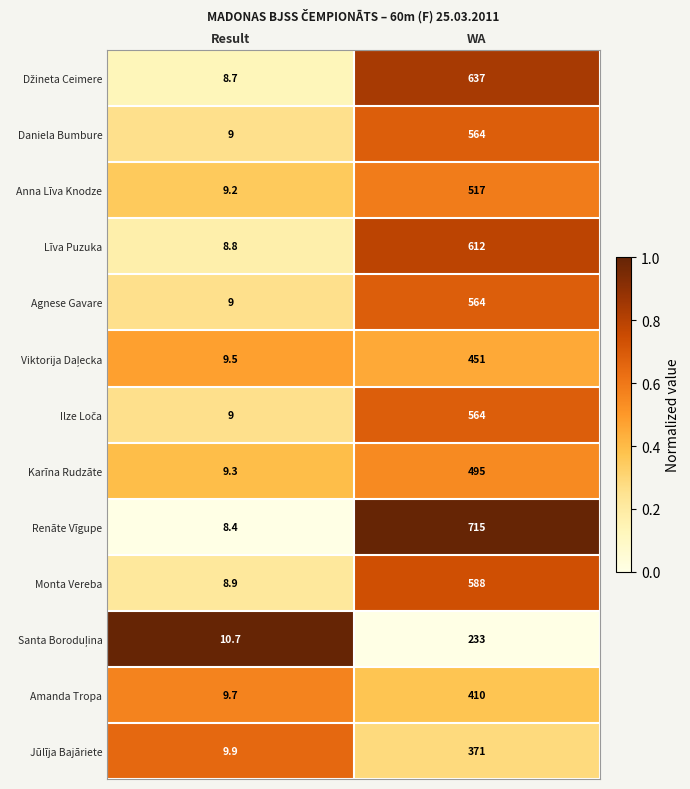

Which series has the widest spread of values?

Renāte Vīgupe